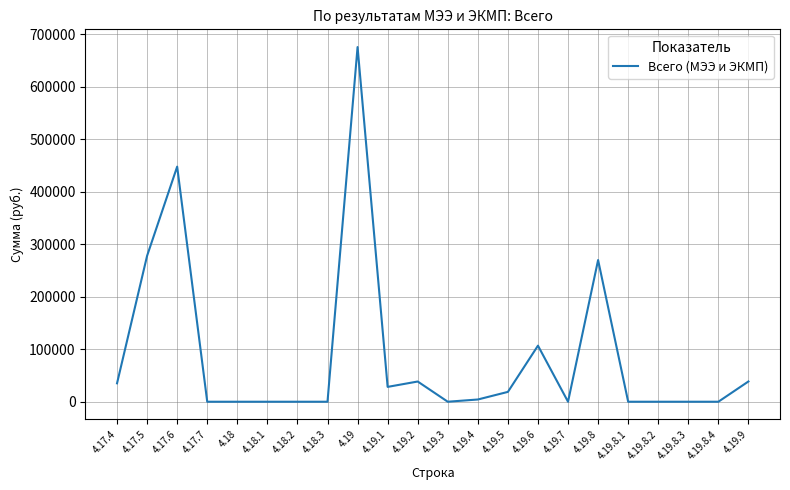

Is it true that the value at 4.18.2 is 0.0?

True